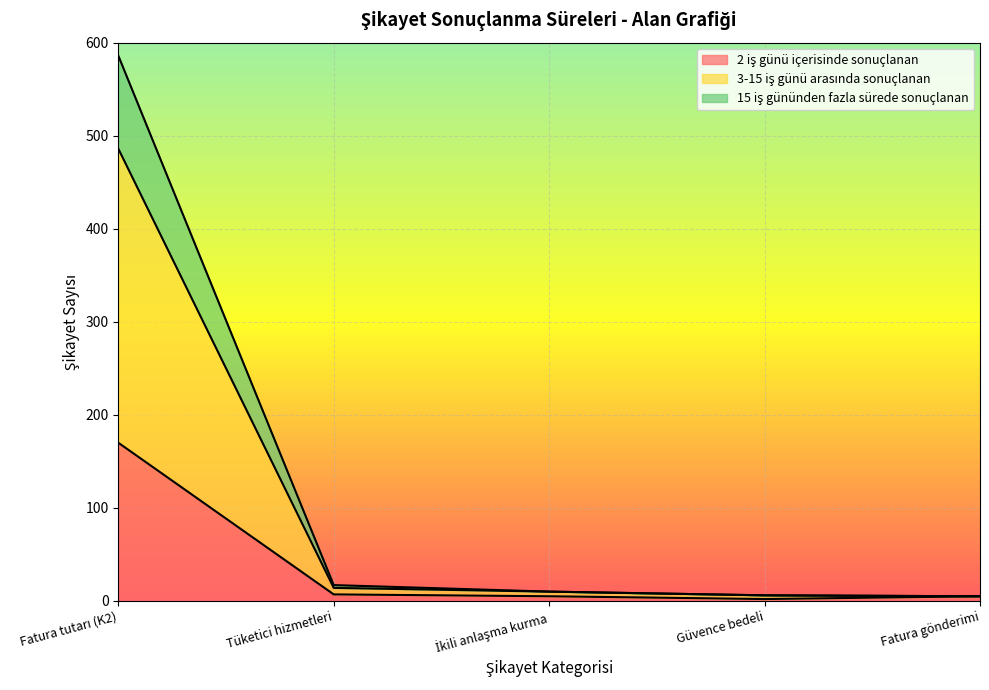

At which category does 2 iş günü içerisinde sonuçlanan reach its first local valley?

Güvence bedeli